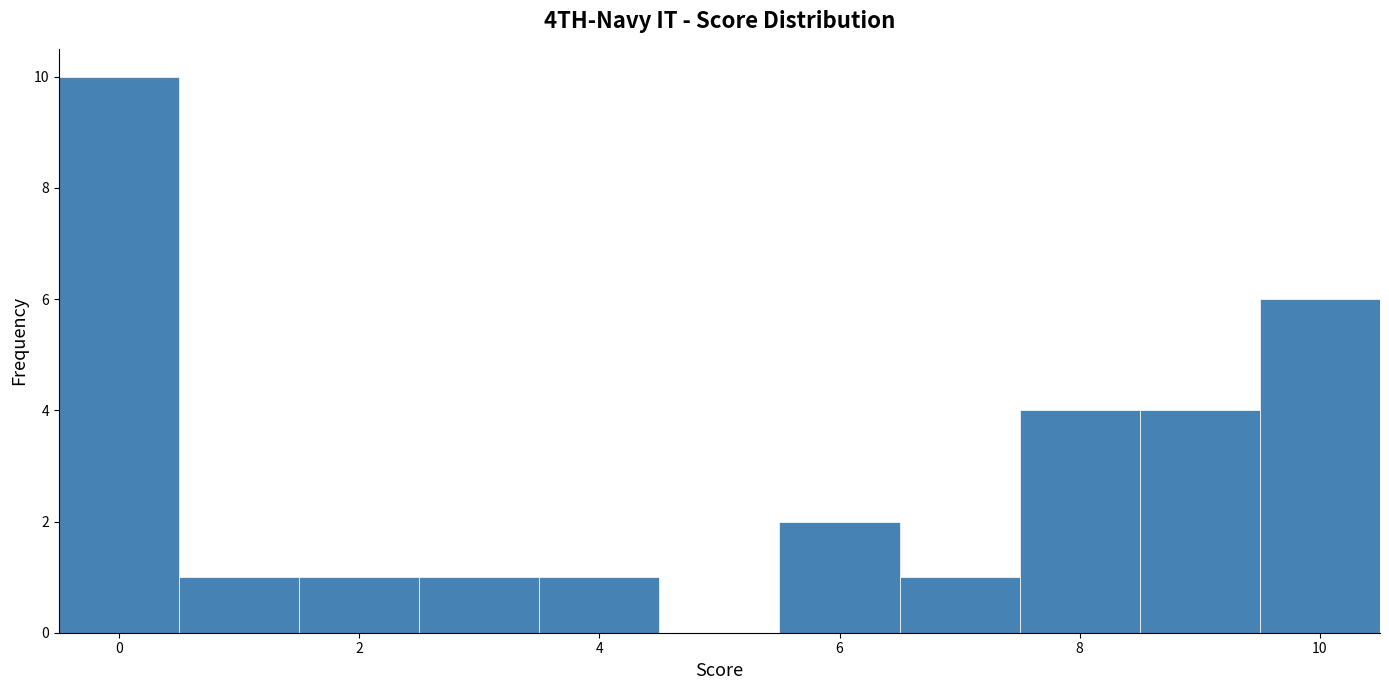

Reading left to right, list every bar in this chart as the range it spans on the x-axis followed by its height. Neither the bar edges nor the heights are printed on the chart, so give them approximately, as read against the axes.

-0.5 to 0.5: 10
0.5 to 1.5: 1
1.5 to 2.5: 1
2.5 to 3.5: 1
3.5 to 4.5: 1
4.5 to 5.5: 0
5.5 to 6.5: 2
6.5 to 7.5: 1
7.5 to 8.5: 4
8.5 to 9.5: 4
9.5 to 10.5: 6